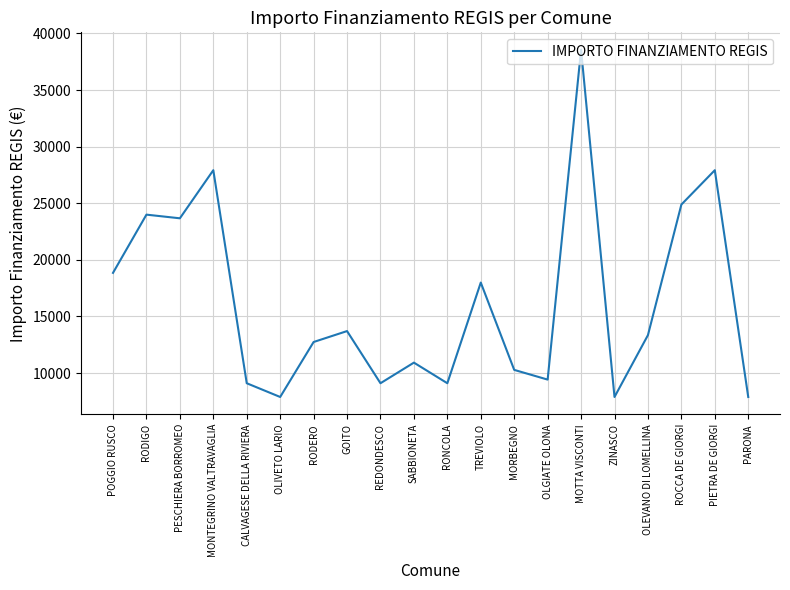

What is the difference between the maximum and minimum values?

30674